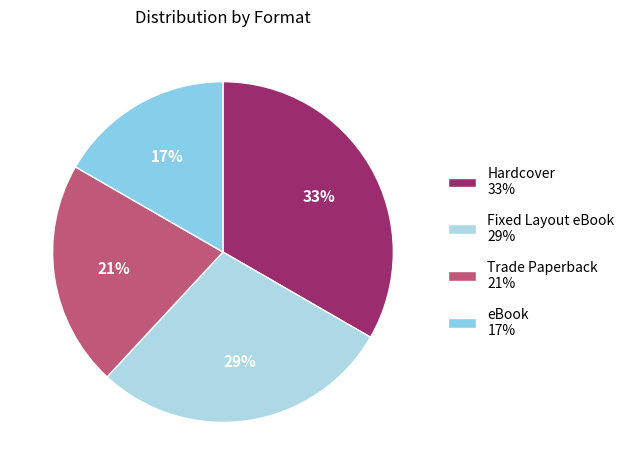

To the nearest percent, what percentage of the pie is Fixed Layout eBook?

29%